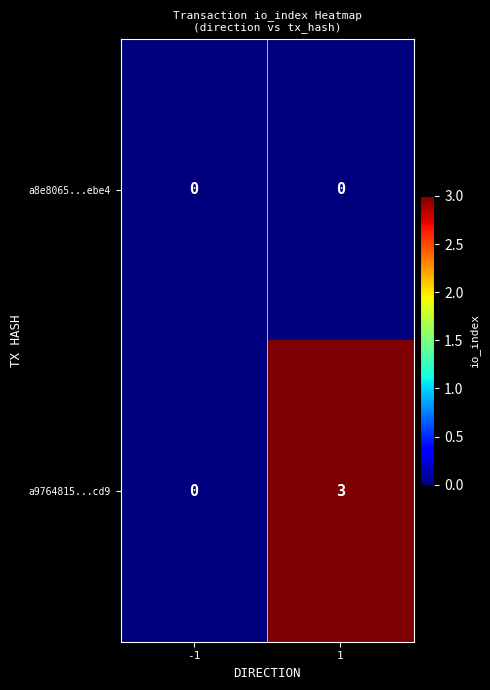

How many categories are shown in the chart?

2